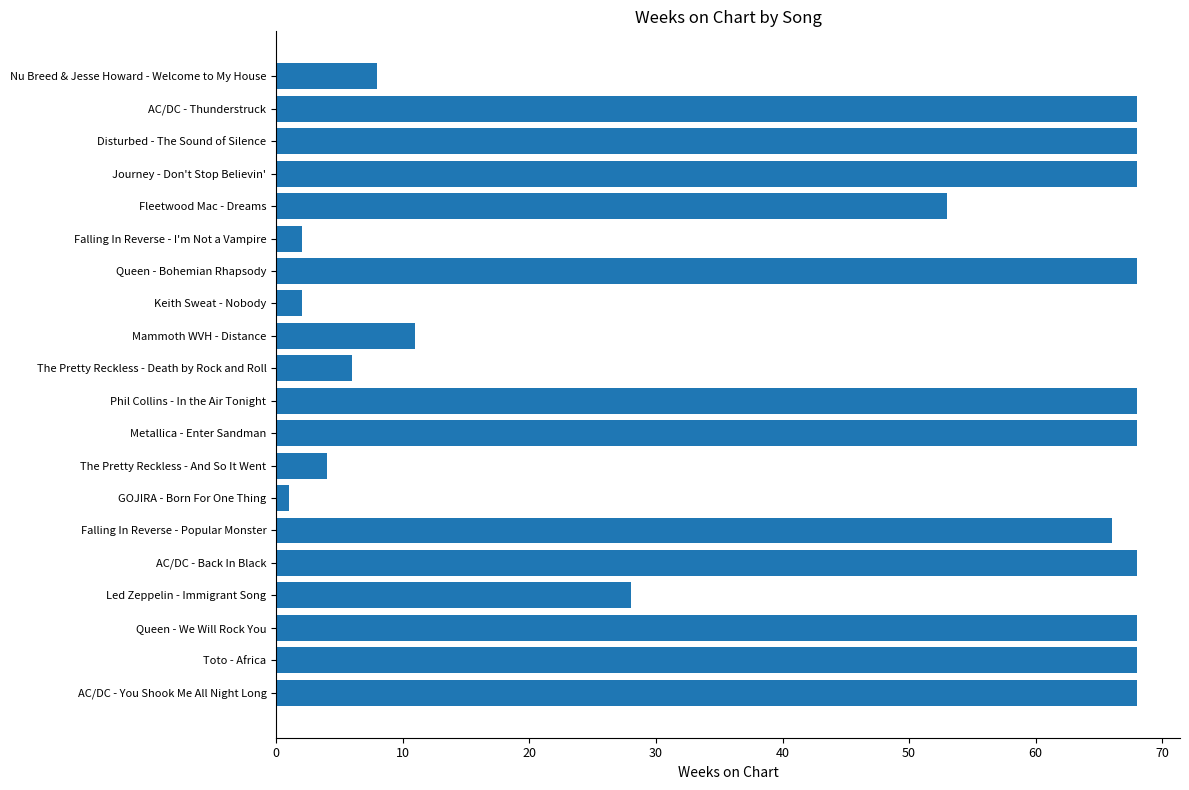

Which has a higher value, Journey - Don't Stop Believin' or The Pretty Reckless - Death by Rock and Roll?

Journey - Don't Stop Believin'